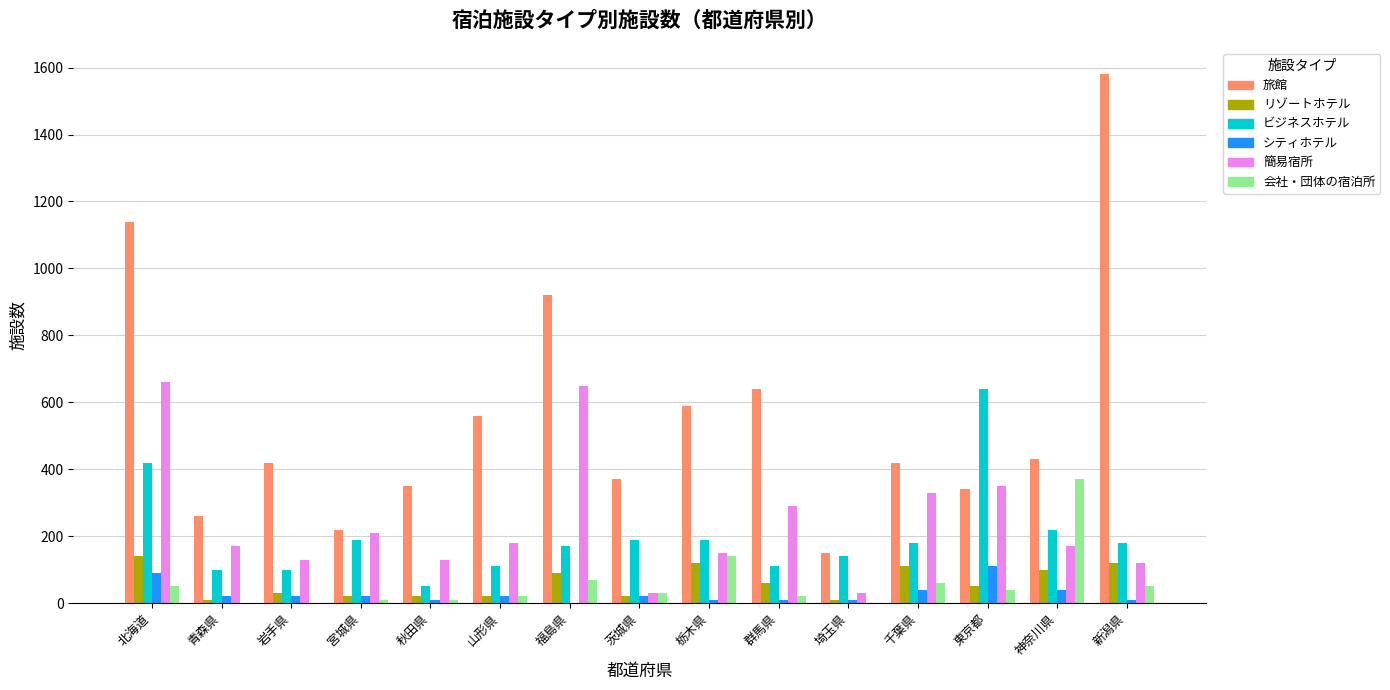

Which series has the largest total across all categories?

旅館